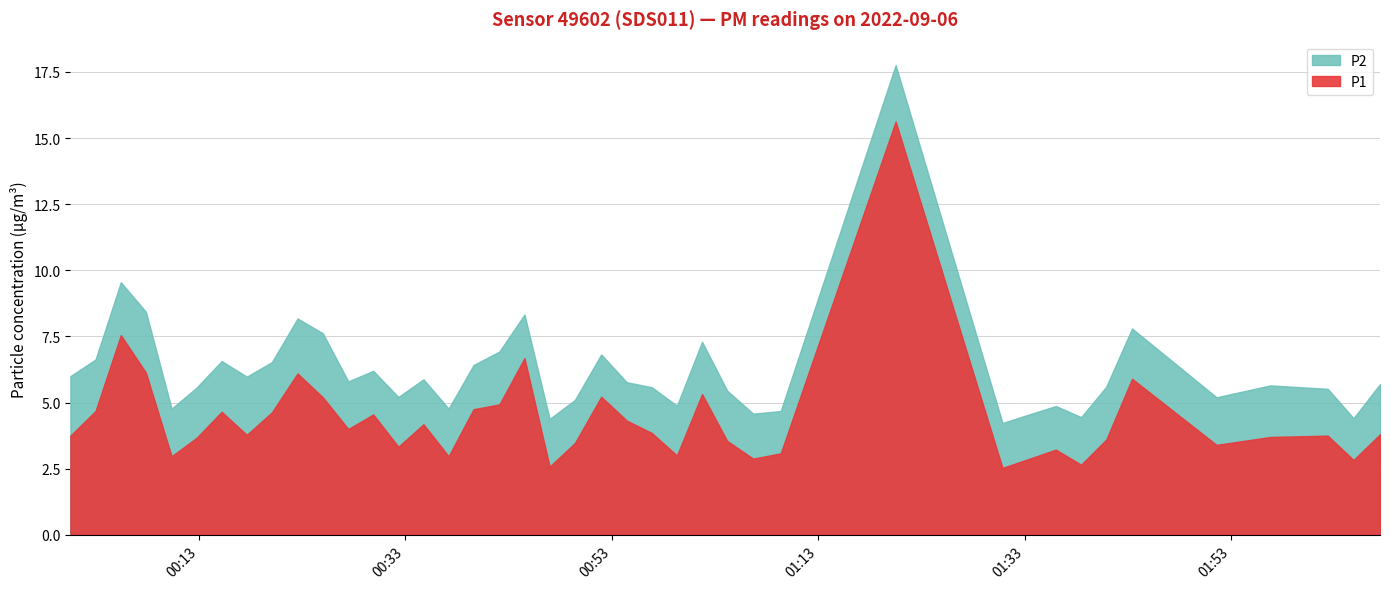

What is the maximum value shown in the chart?

15.6